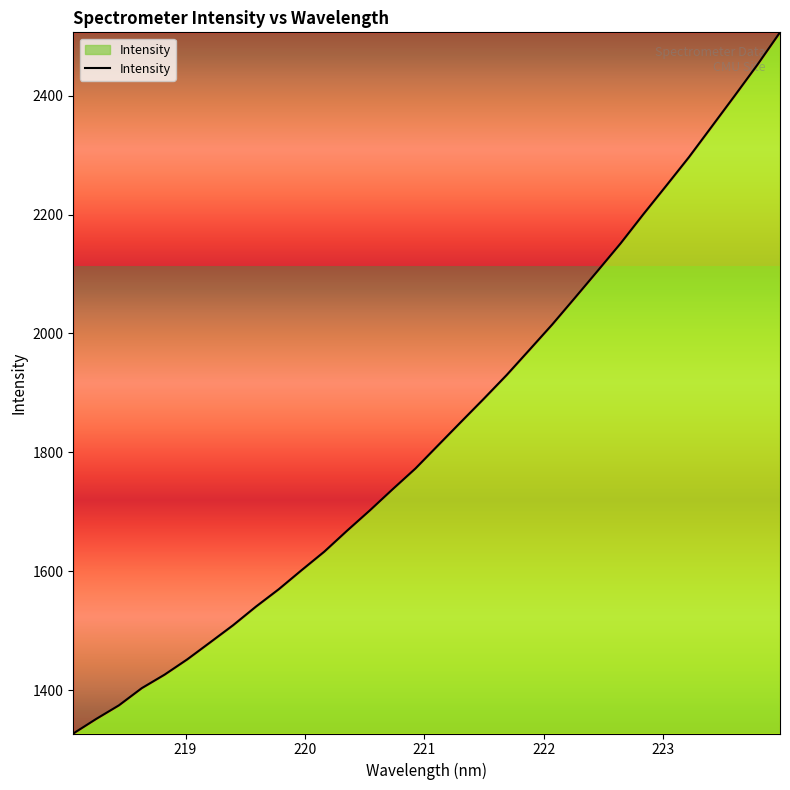

What is the greatest value displayed?

2506.6